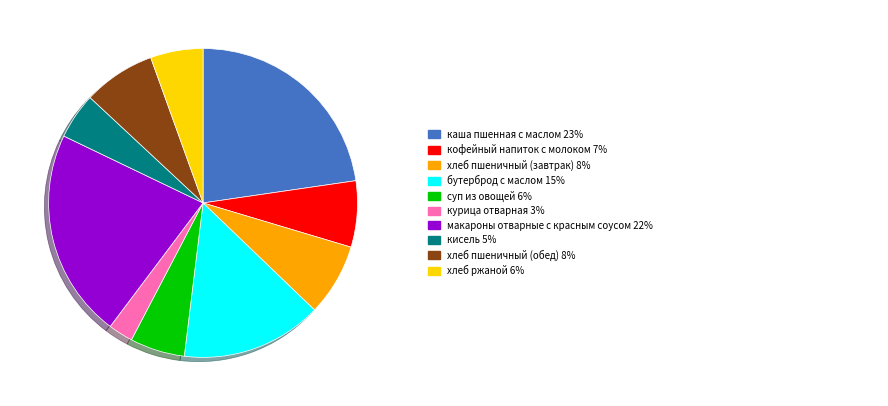

Is there any slice that represents more than half of the pie?

No